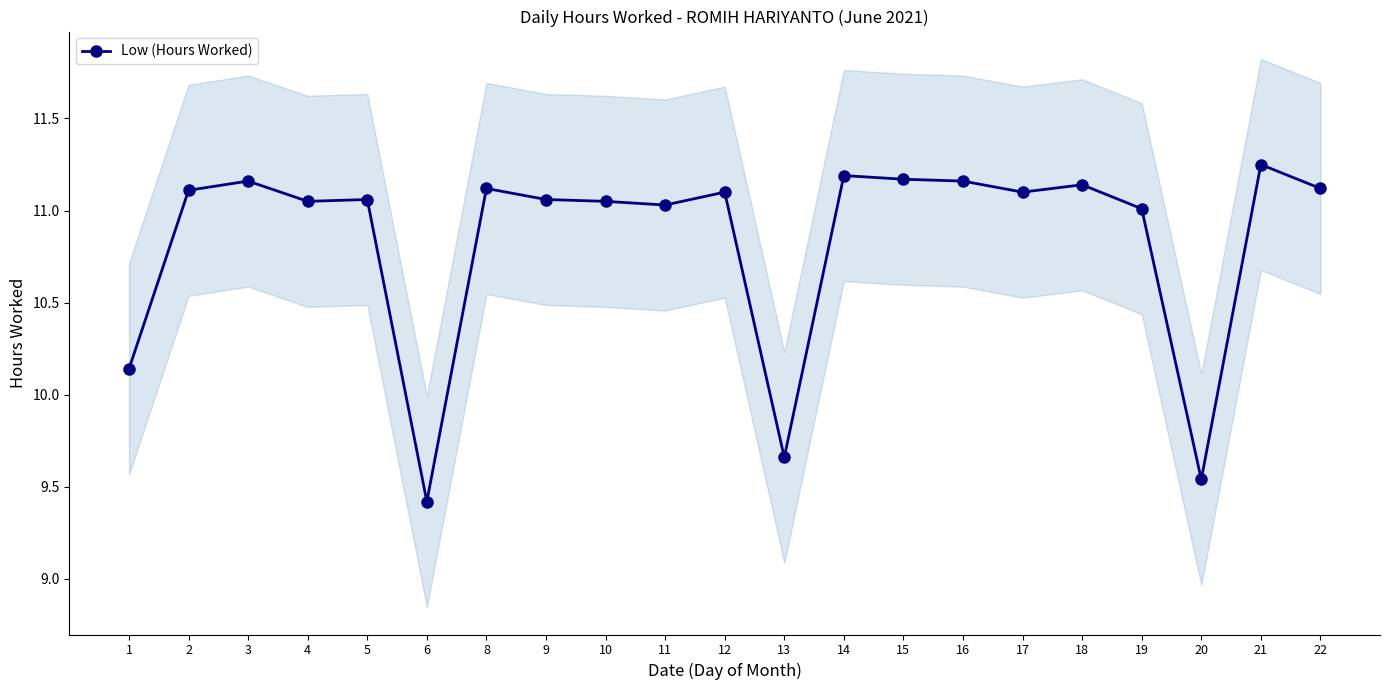

True or false: the data shows 11.1 at 18.

True